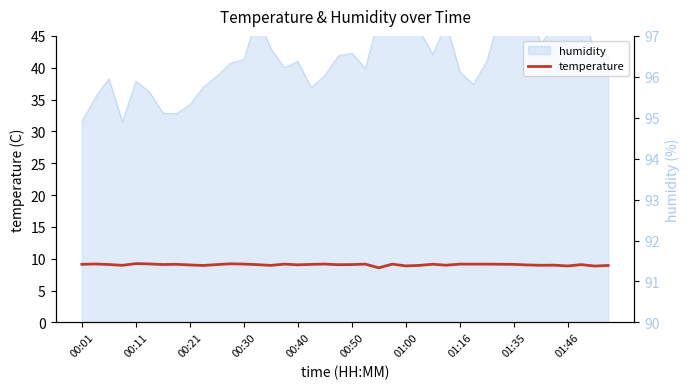

What is the difference between the maximum and minimum values?

0.7